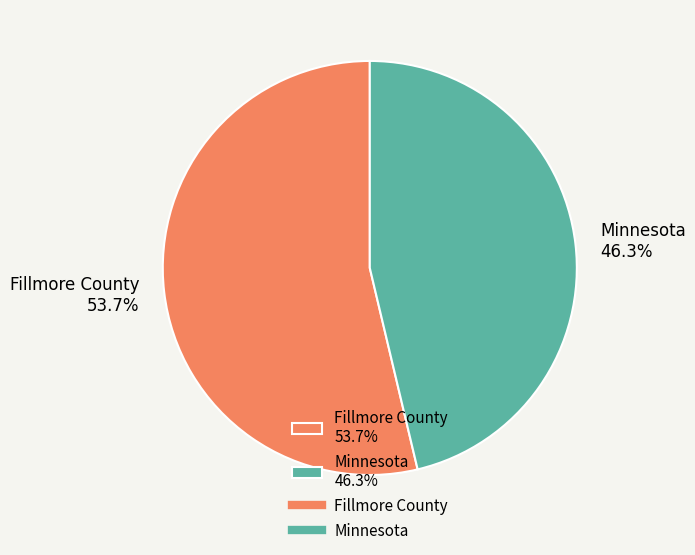

To the nearest percent, what portion does Fillmore County represent?

54%